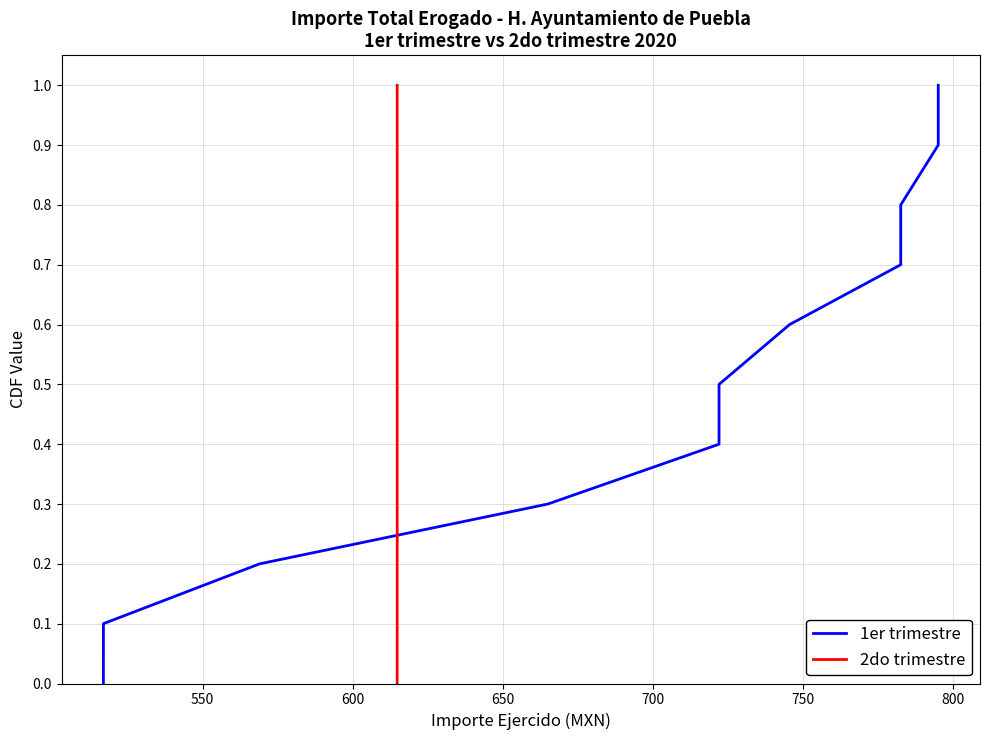

True or false: 2do trimestre has a value of 0.0 at 550.

False